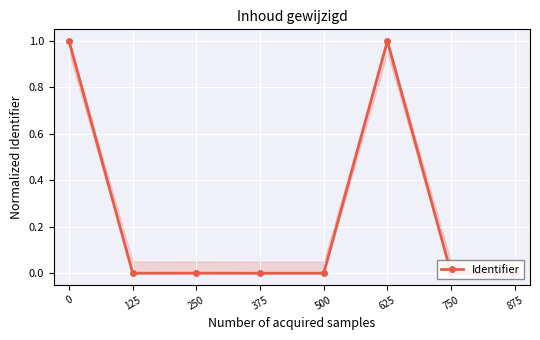

The value at 875 is -0.5. True or false?

False